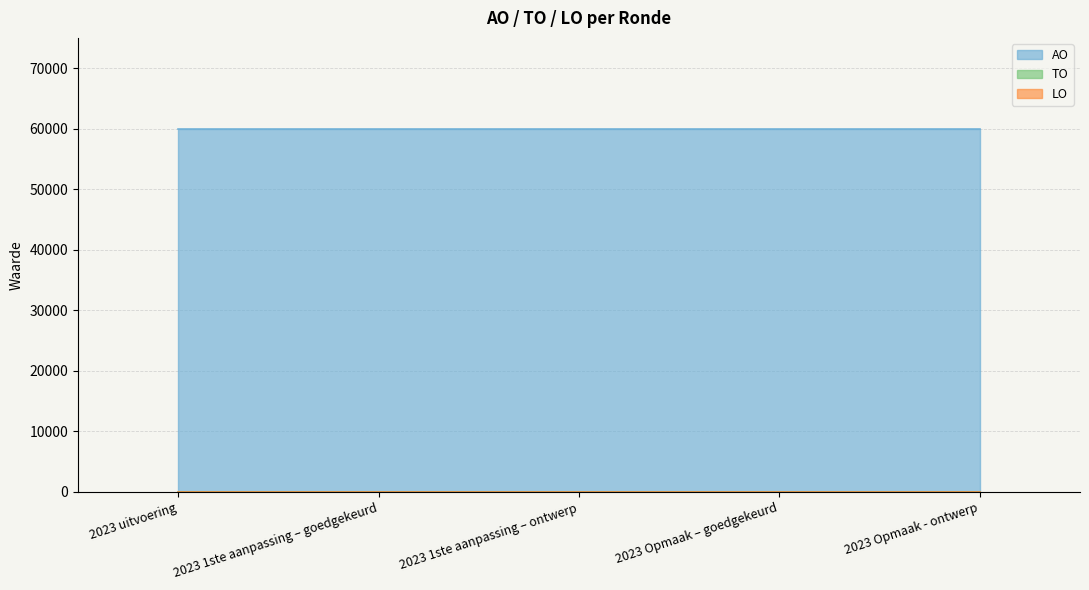

Reading right to left, transcribe all the data shown in this chart.

TO: 0	0	0	0	0
LO: 0	0	0	0	0
AO: 60000	60000	60000	60000	60000